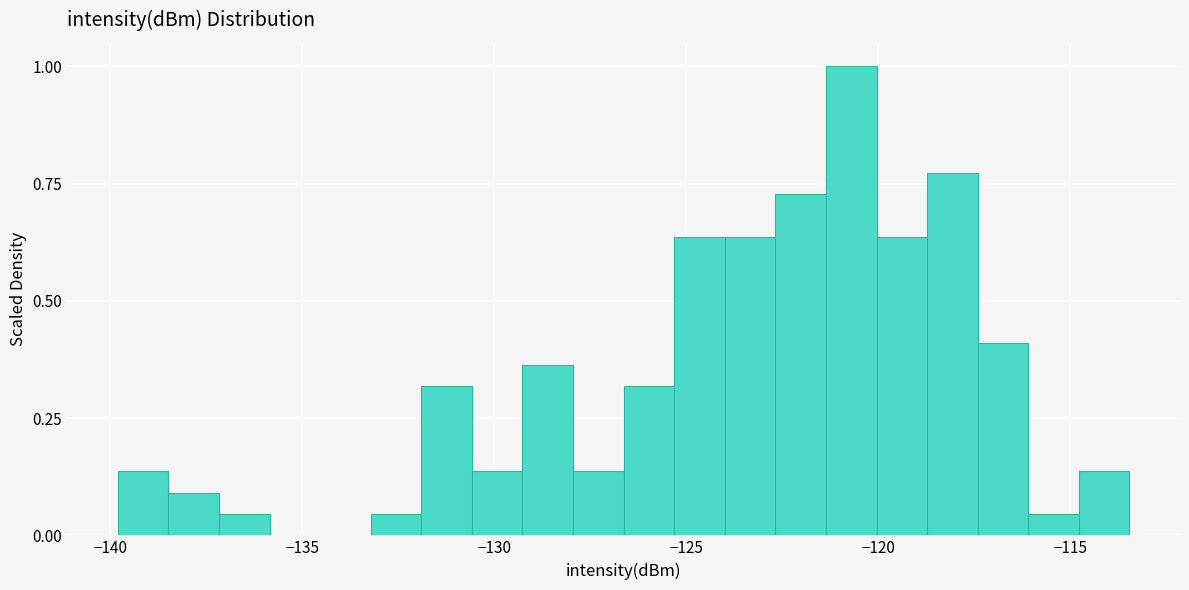

Around what value on the x-axis is the tallest bar? Give the approximate position of its centre, as read against the axis.

-120.5